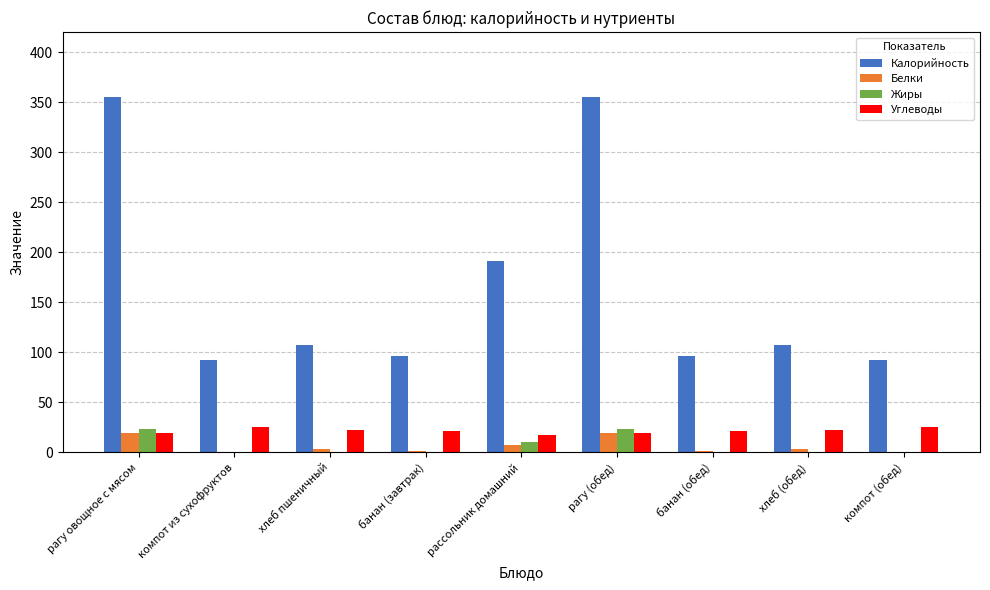

What is the sum of all Белки values?

53